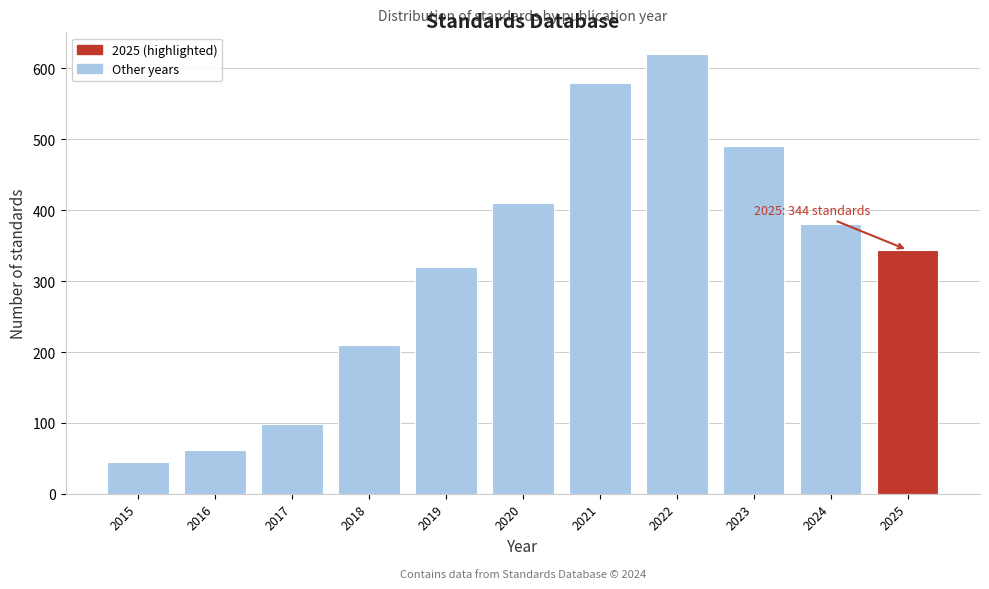

Reading left to right, transcribe all the data shown in this chart.

45	62	98	210	320	410	580	620	490	380	344